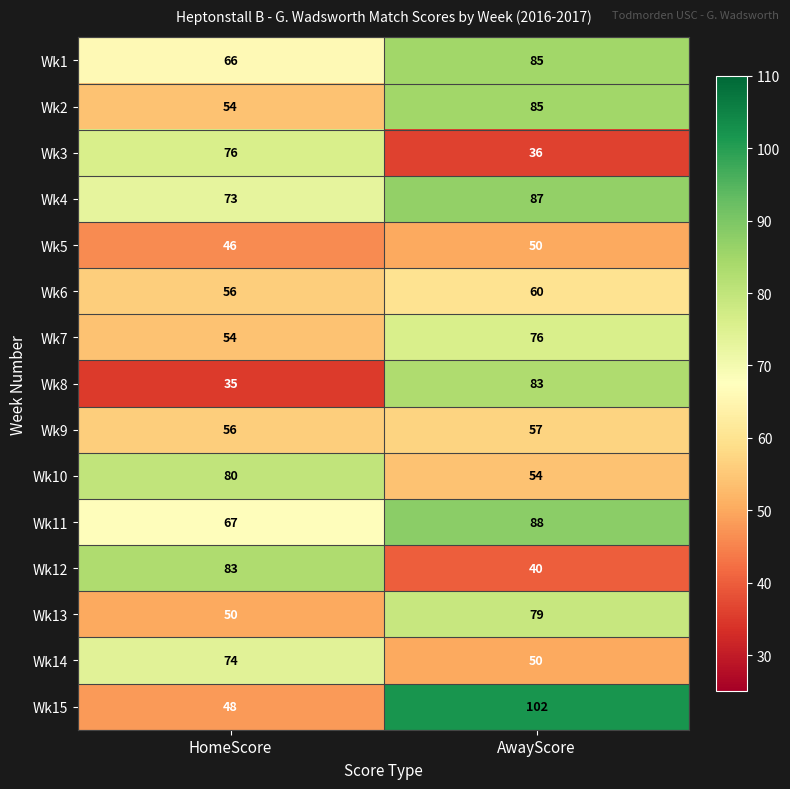

Which category has the highest value across all series?

AwayScore